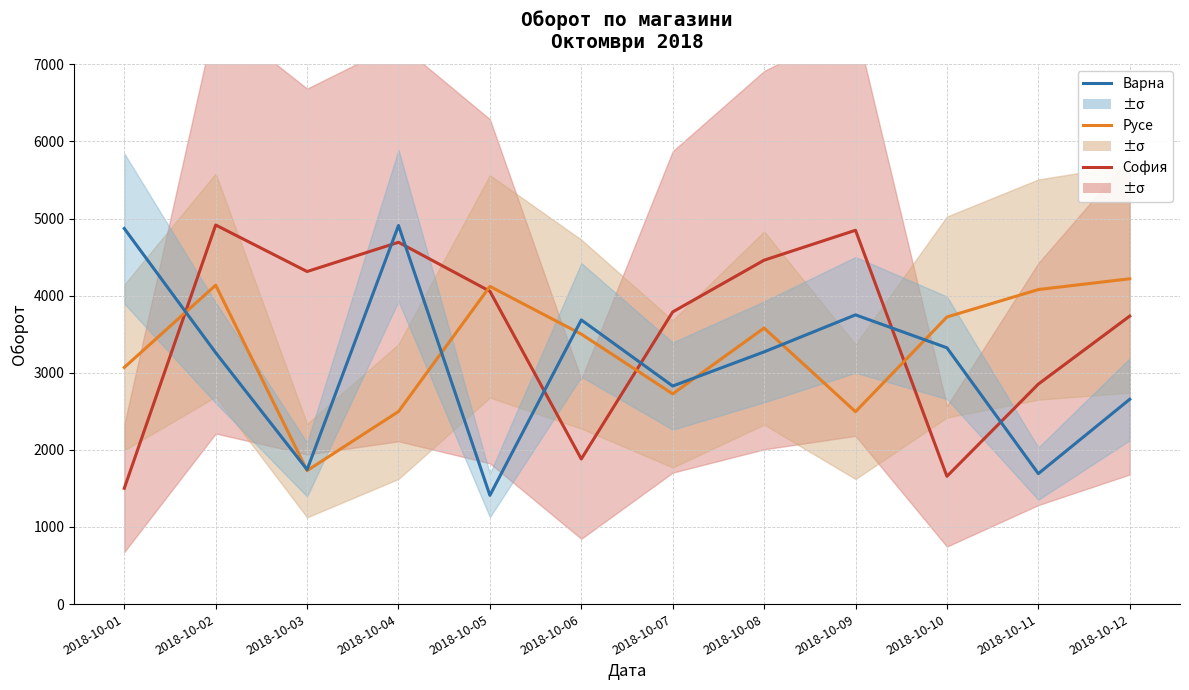

What is the sum of all София values?

42704